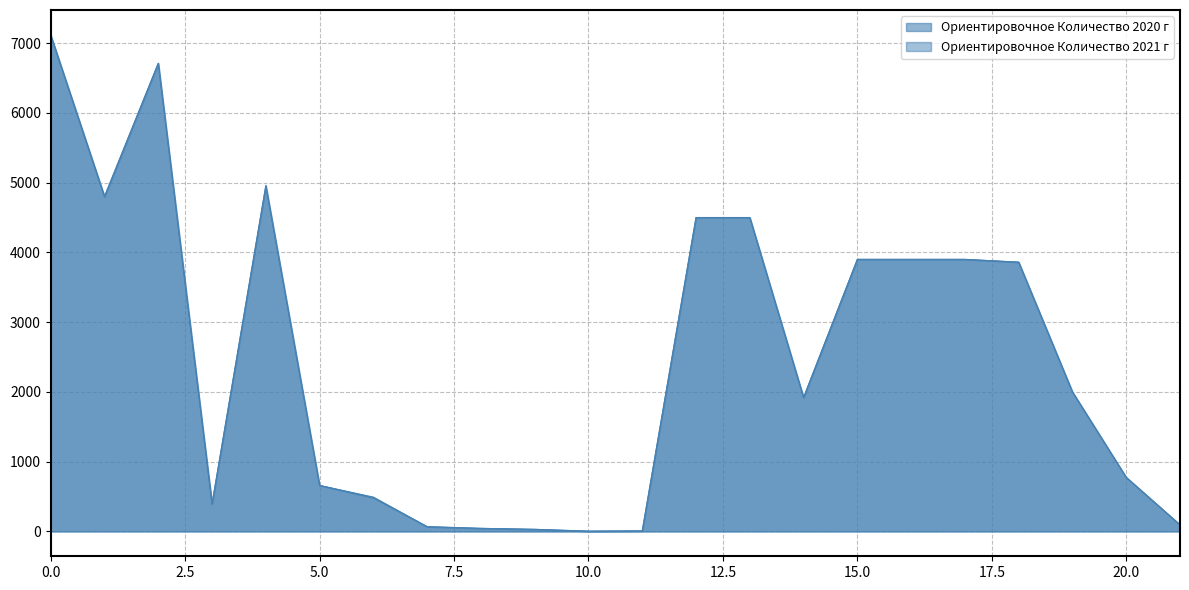

List the series in order of their overall mean, highest first.

Ориентировочное Количество 2020 г, Ориентировочное Количество 2021 г